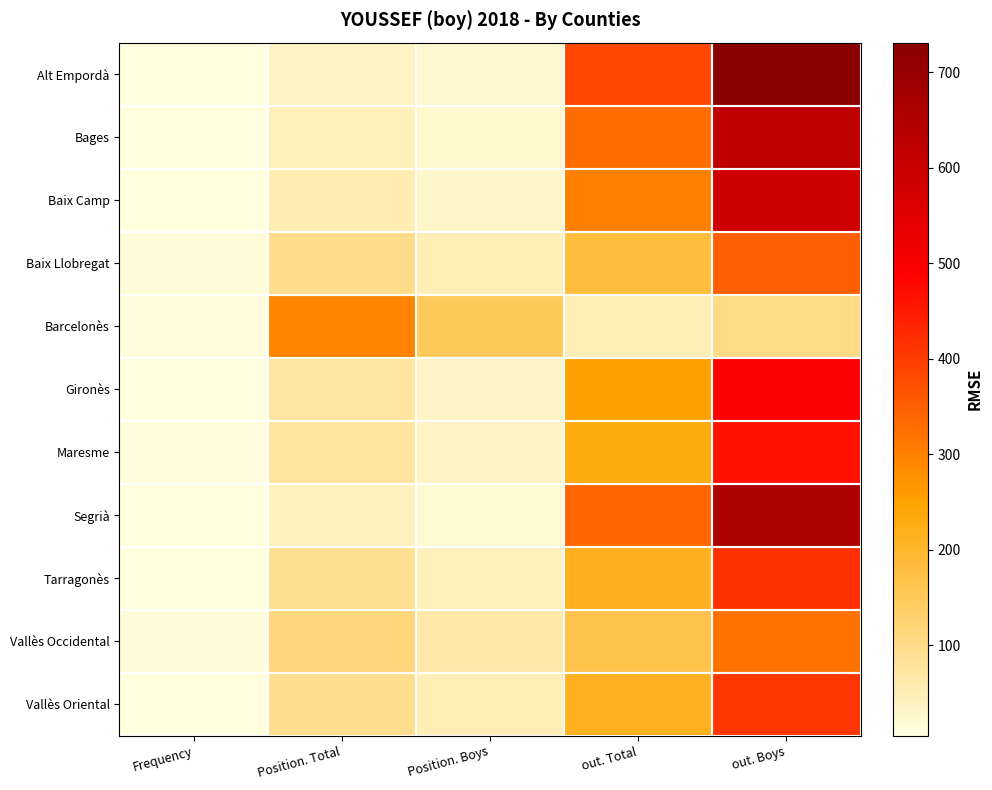

Is it true that Gironès equals 254 at out. Total?

True